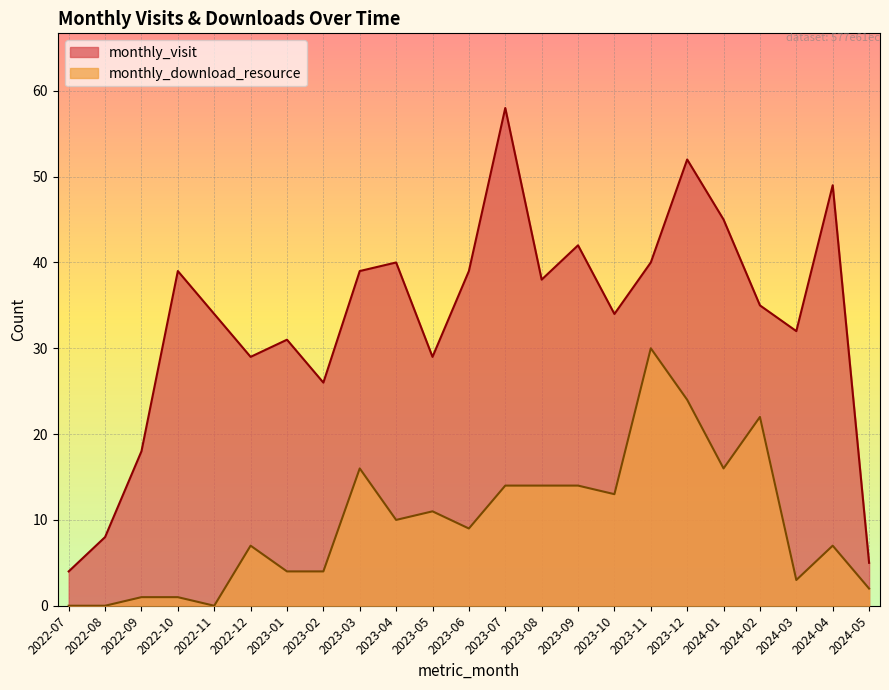

Read the monthly_visit value at 2023-01.

31